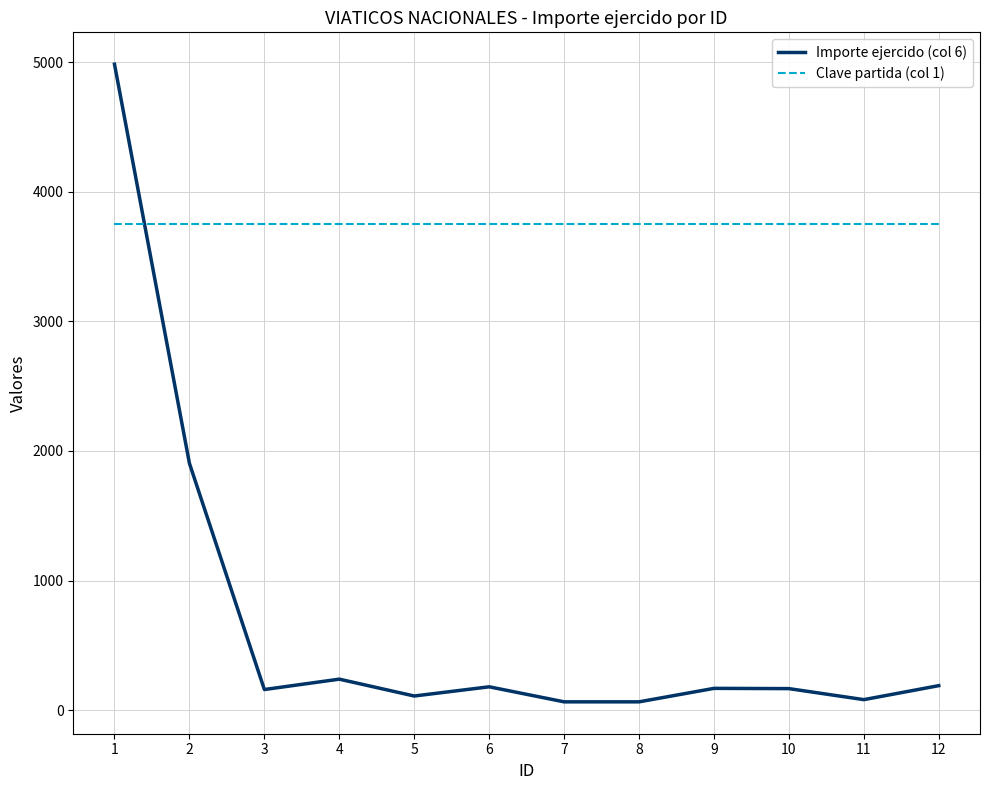

Is the value of Clave partida (col 1) at 8 greater than the value of Importe ejercido (col 6) at 6?

Yes